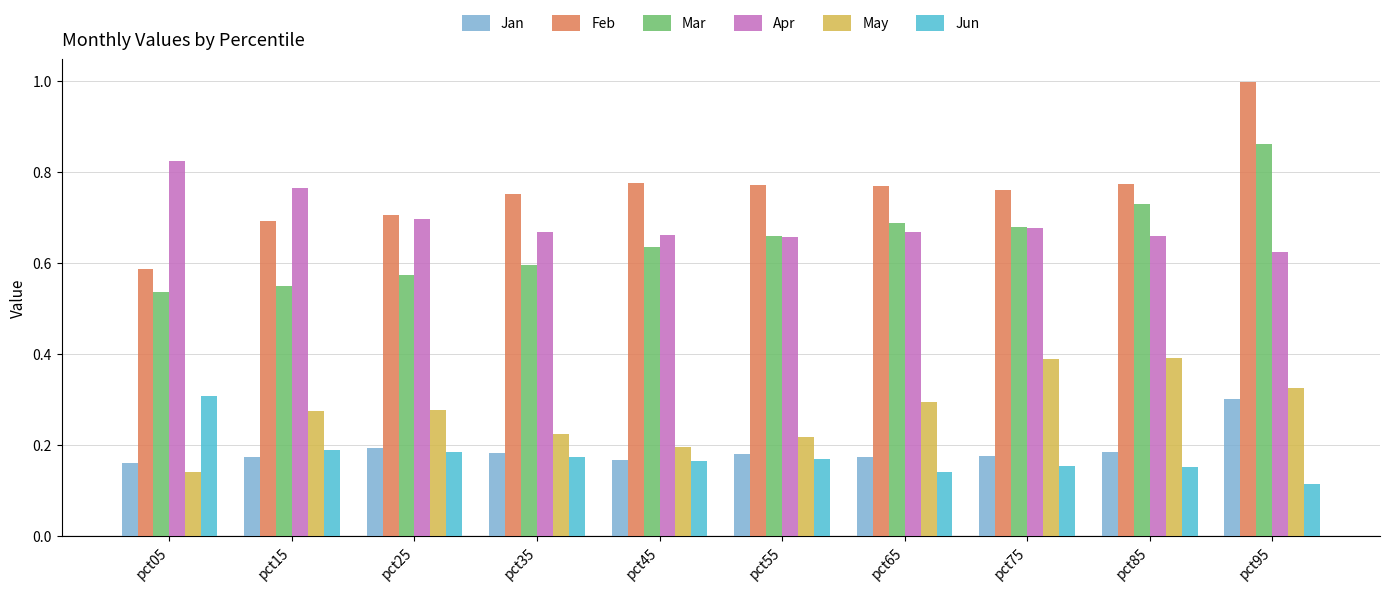

Which series changed the most between pct25 and pct65?

Mar